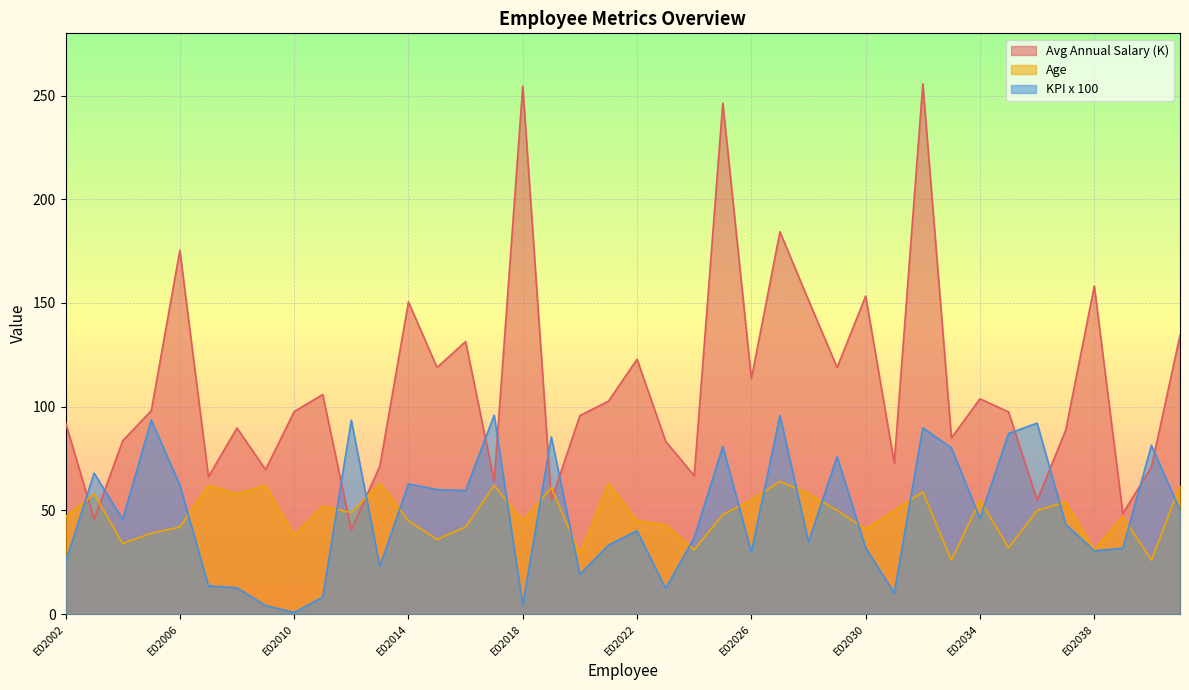

How many data points in KPI x 100 are less than 45?

20